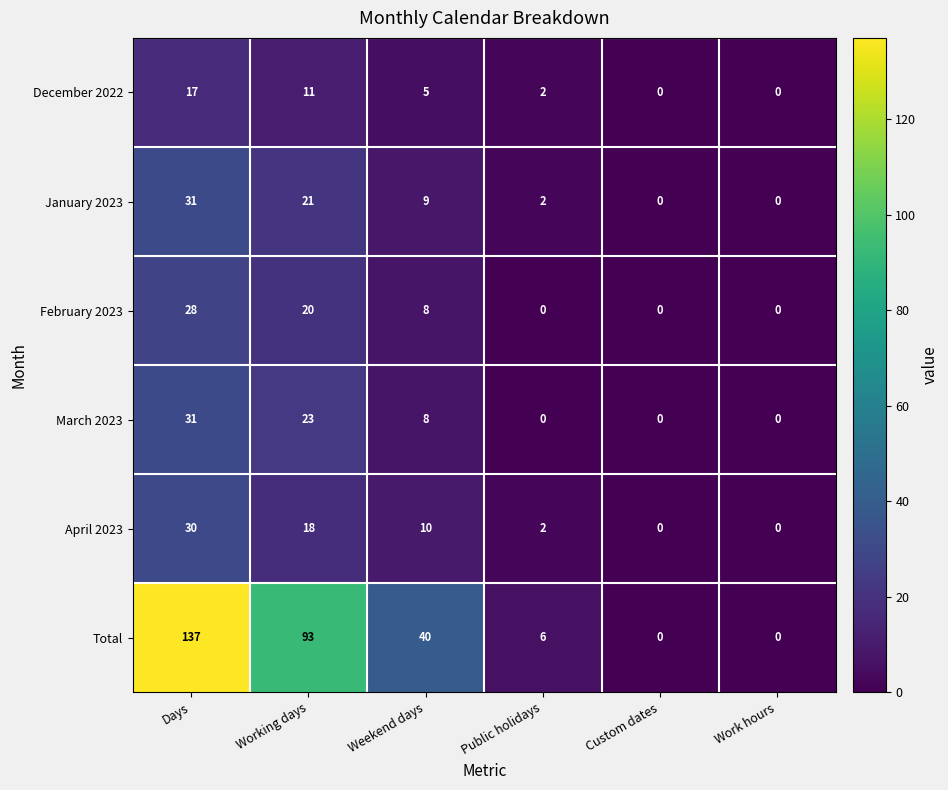

What is the total value across all series at Public holidays?

12